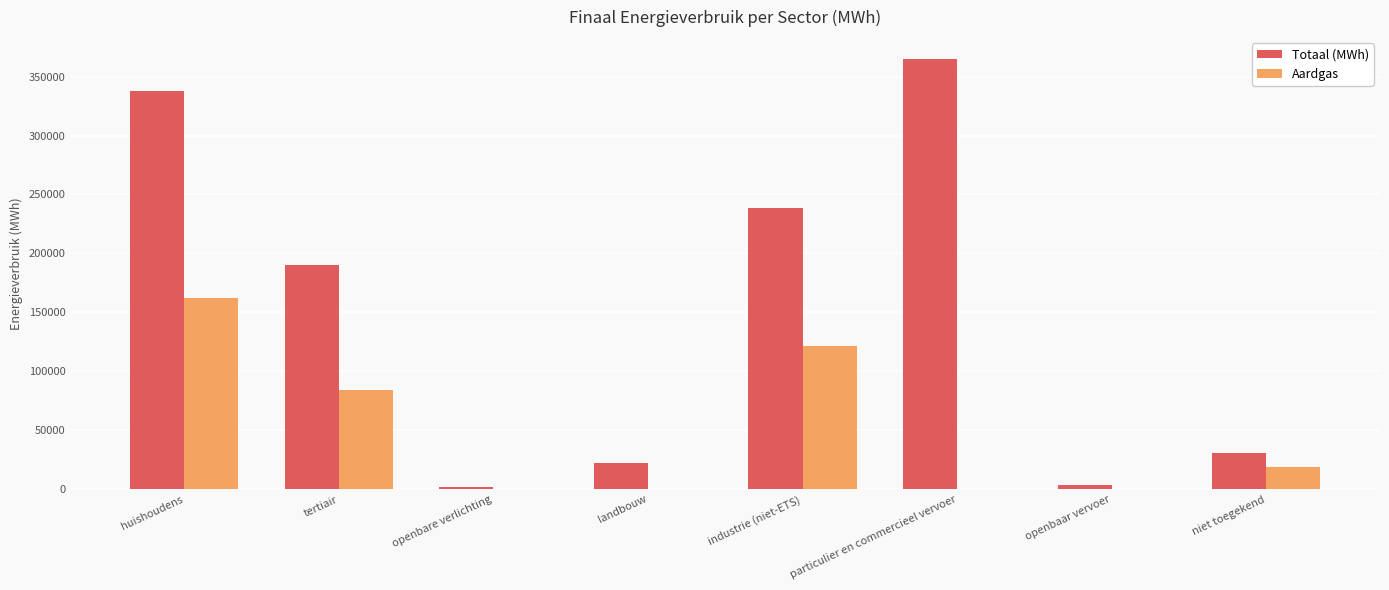

What are all the series names shown in the legend?

Totaal (MWh), Aardgas